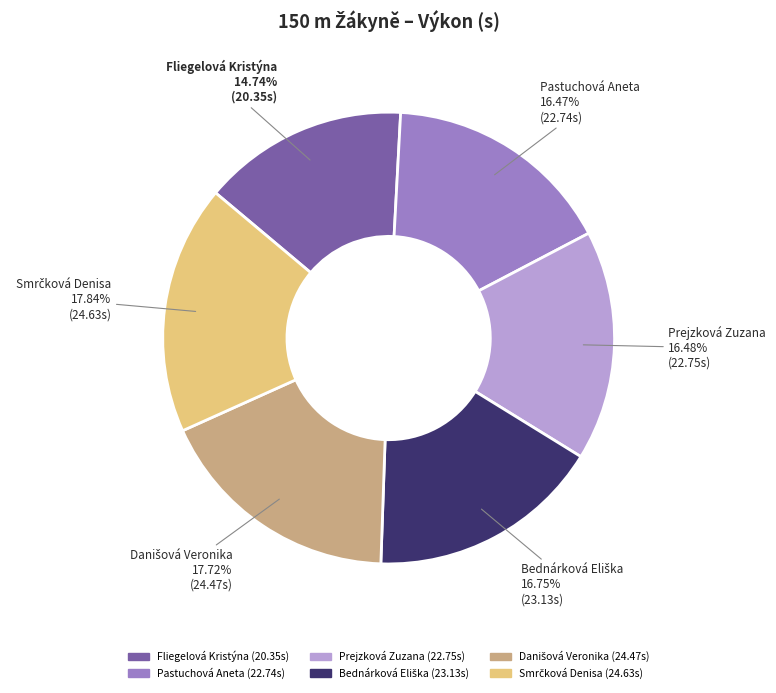

What is the smallest slice in the pie chart?

Fliegelová Kristýna